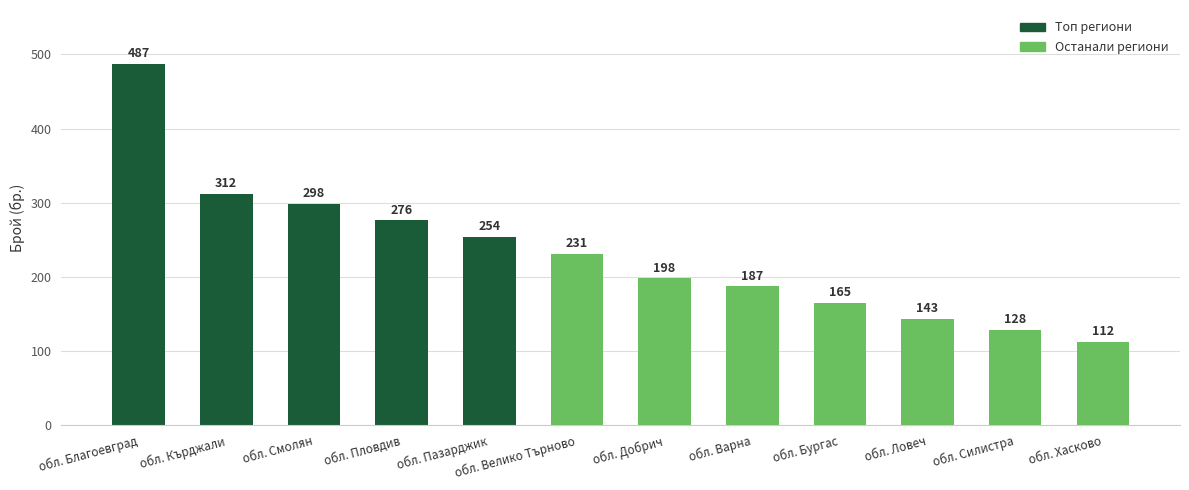

What is the maximum value shown in the chart?

487